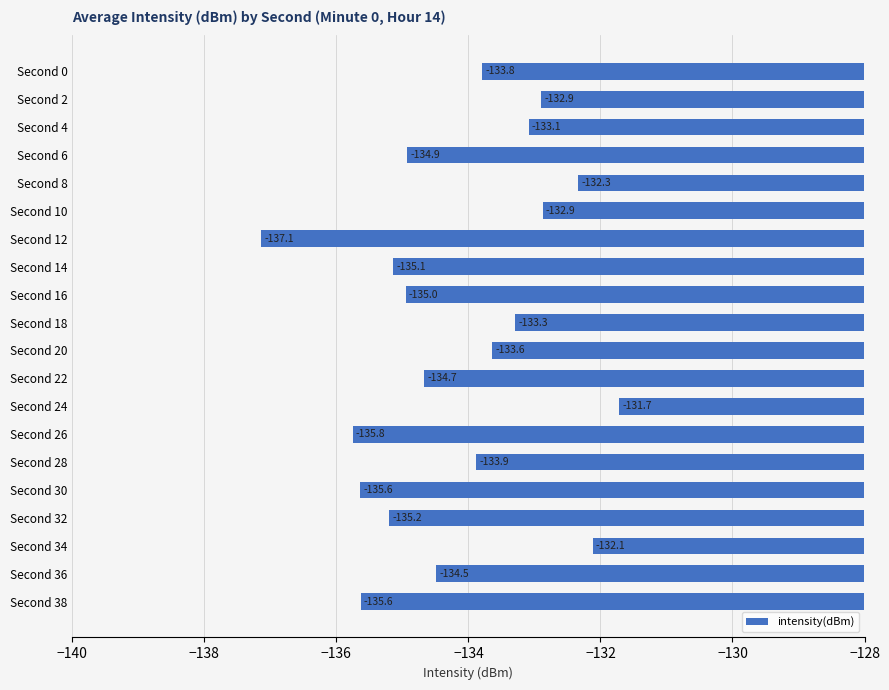

What is the value of the 4th bar from the top?

-134.9